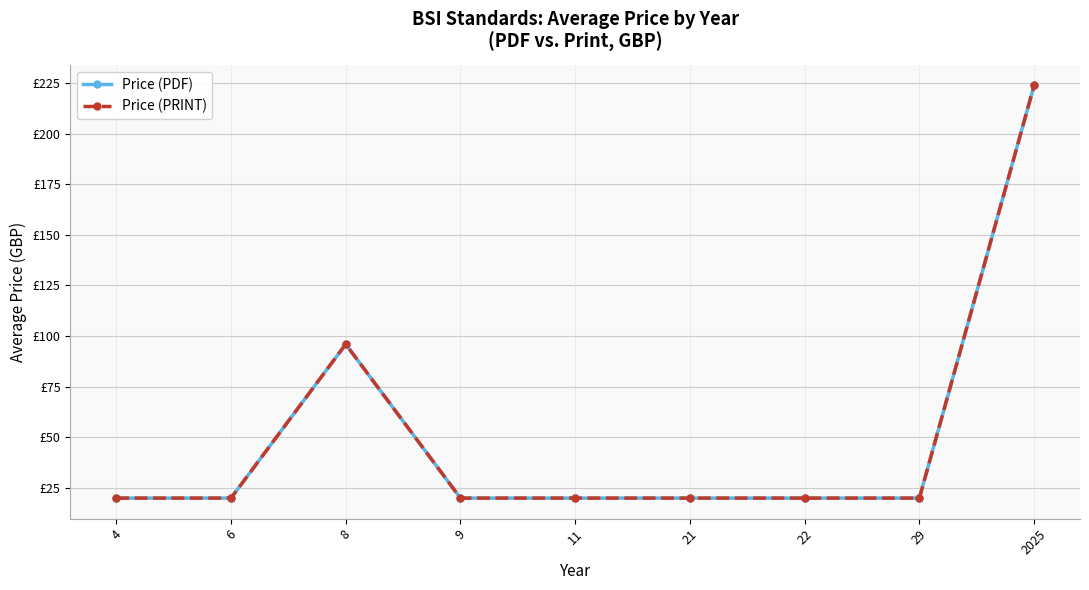

At how many categories does at least one series exceed 29?

2